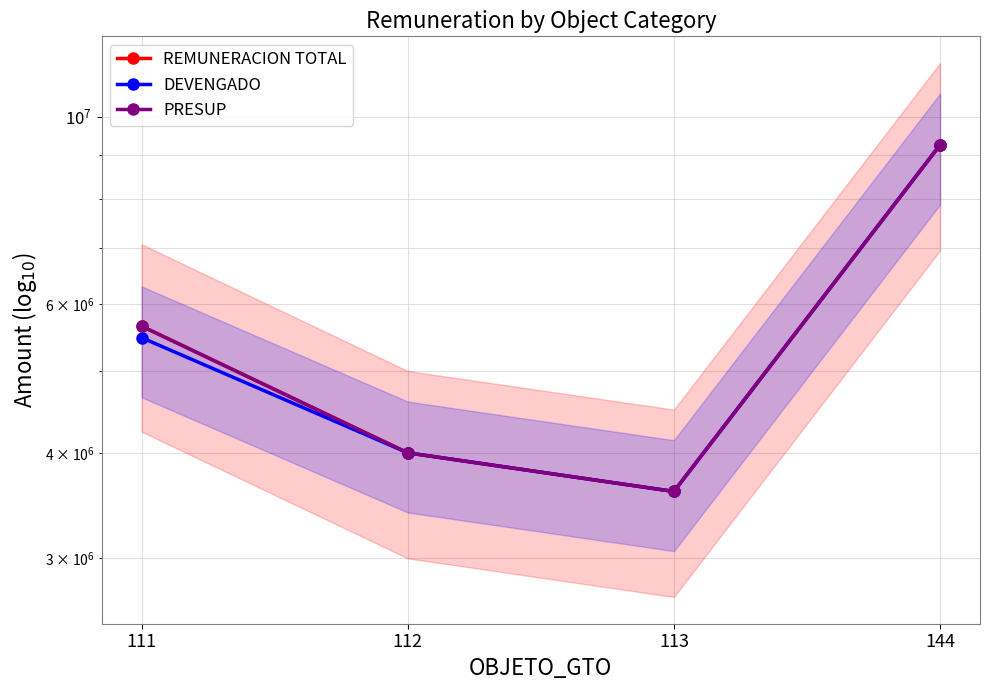

True or false: REMUNERACION TOTAL has a value of 4000000 at 112.

True